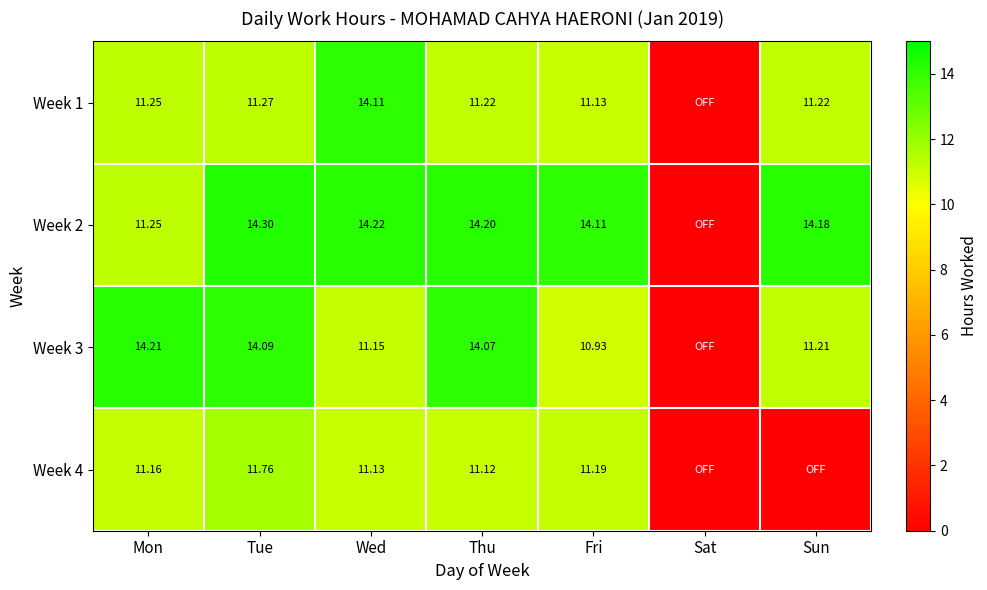

Is the value of Week 1 at Fri greater than the value of Week 2 at Sun?

No